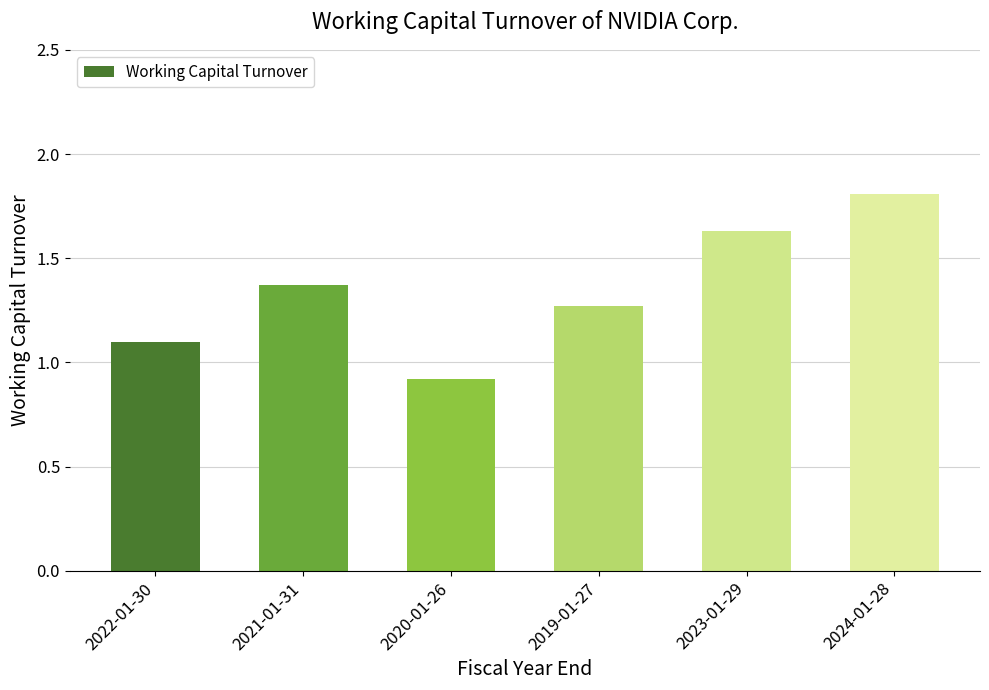

What is the ratio of the value at 2022-01-30 to the value at 2024-01-28?

0.6